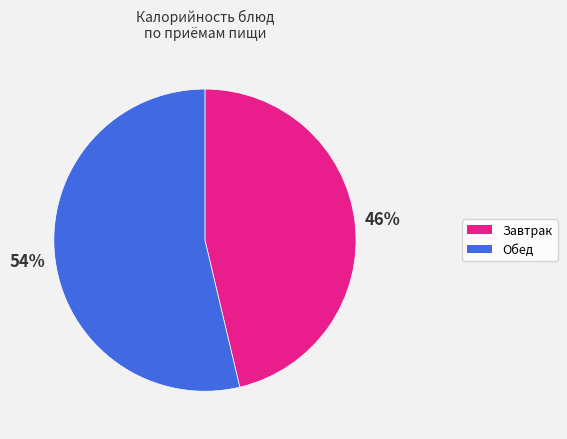

To the nearest percent, what is the average slice percentage?

50%